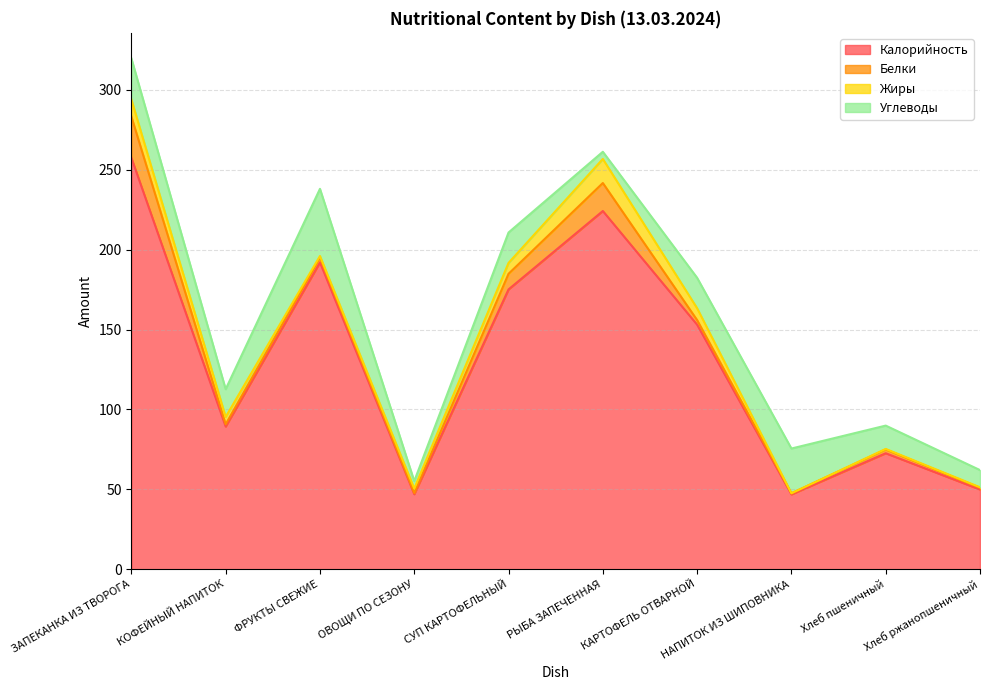

The Углеводы series shows 4.1 at КАРТОФЕЛЬ ОТВАРНОЙ. True or false?

False